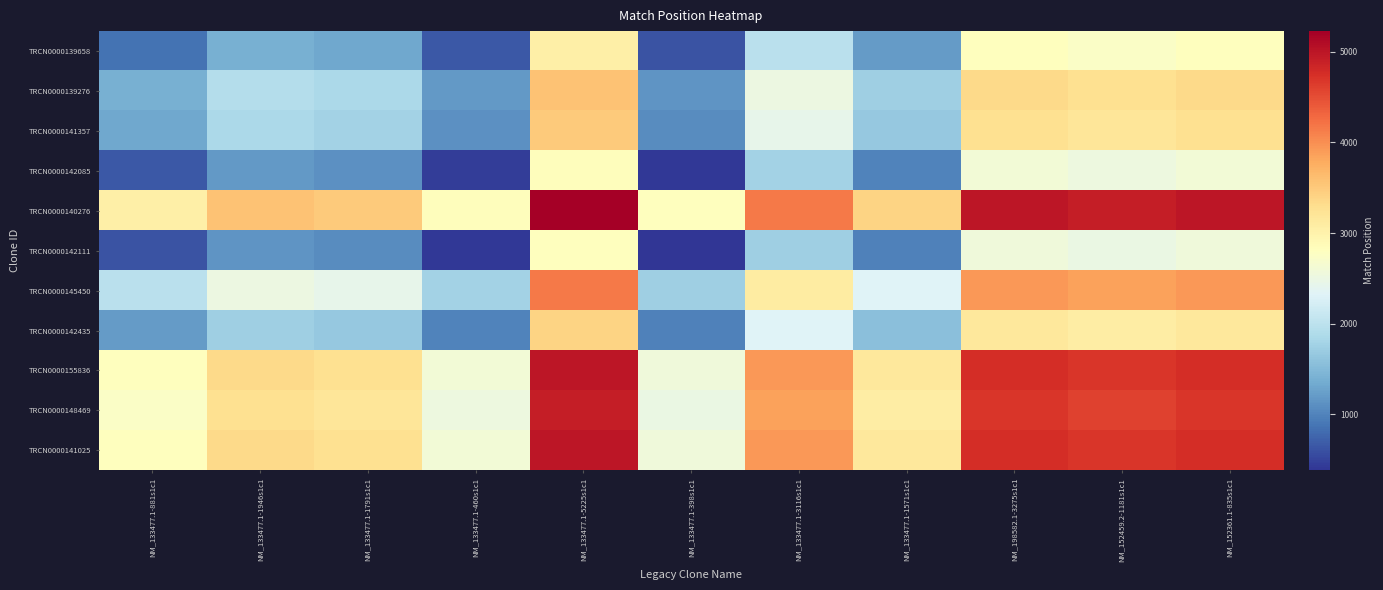

What is the total value across all series at NM_133477.1-1791s1c1?

24493.5